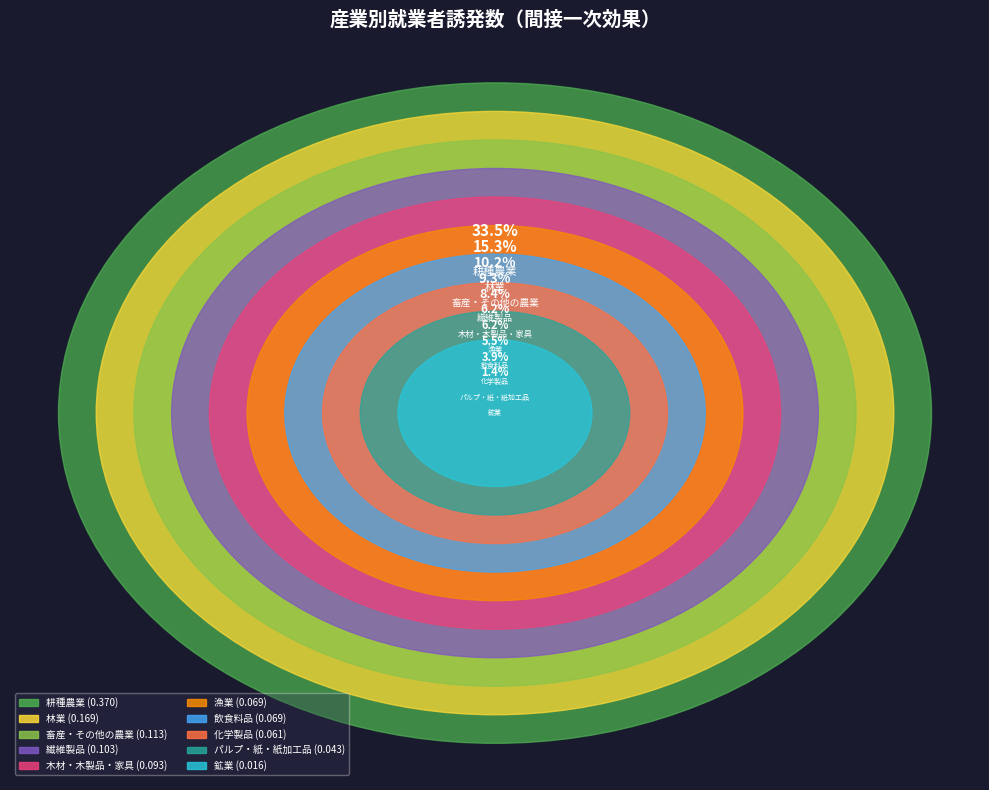

Does 畜産・その他の農業 represent more than half of the total?

No